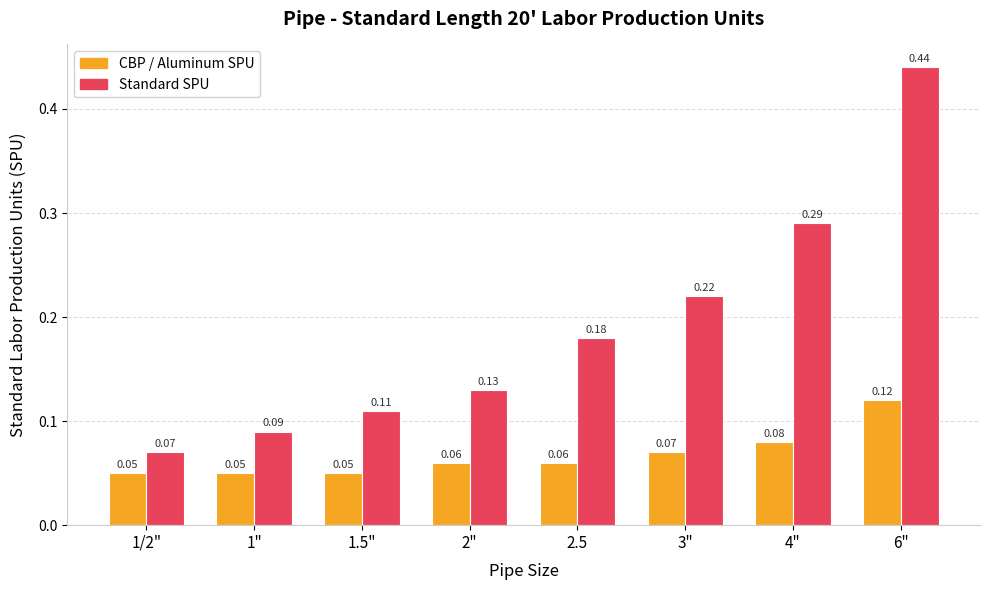

What are all the series names shown in the legend?

CBP / Aluminum SPU, Standard SPU